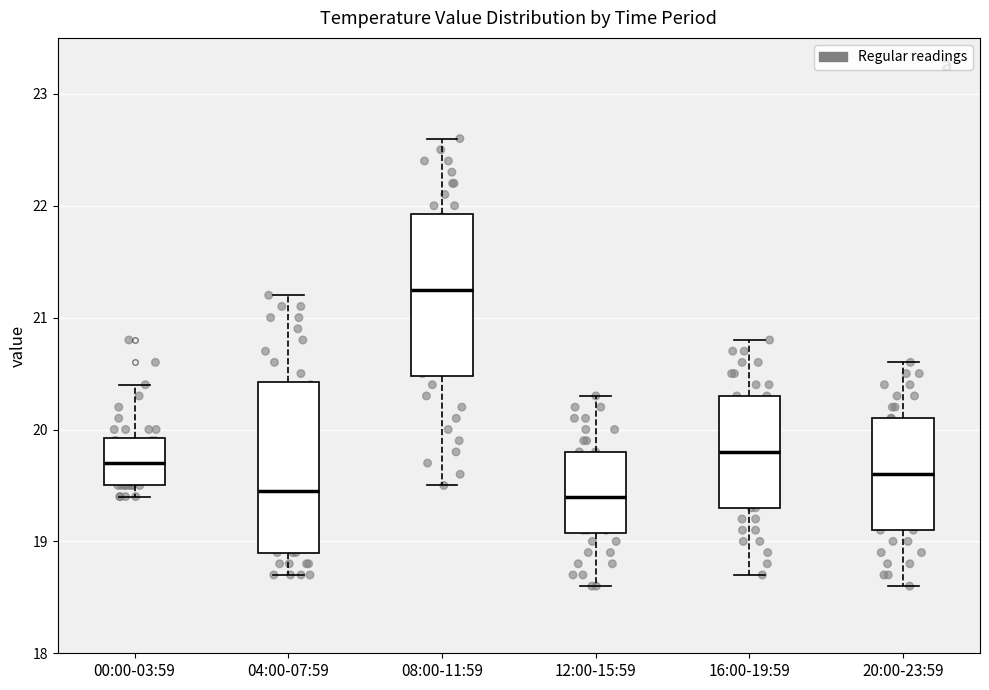

Reading left to right, transcribe this box plot: for each box, give where its median line is, the range the box spans, and where its two whiskers end, as read against the y-axis. The values are not printed on the chart, so give them approximately, as read against the axis.

00:00-03:59: median 19.7, box 19.5 to 19.9, whiskers 19.4 to 20.4
04:00-07:59: median 19.5, box 18.9 to 20.4, whiskers 18.7 to 21.2
08:00-11:59: median 21.3, box 20.5 to 21.9, whiskers 19.5 to 22.6
12:00-15:59: median 19.4, box 19.1 to 19.8, whiskers 18.6 to 20.3
16:00-19:59: median 19.8, box 19.3 to 20.3, whiskers 18.7 to 20.8
20:00-23:59: median 19.6, box 19.1 to 20.1, whiskers 18.6 to 20.6